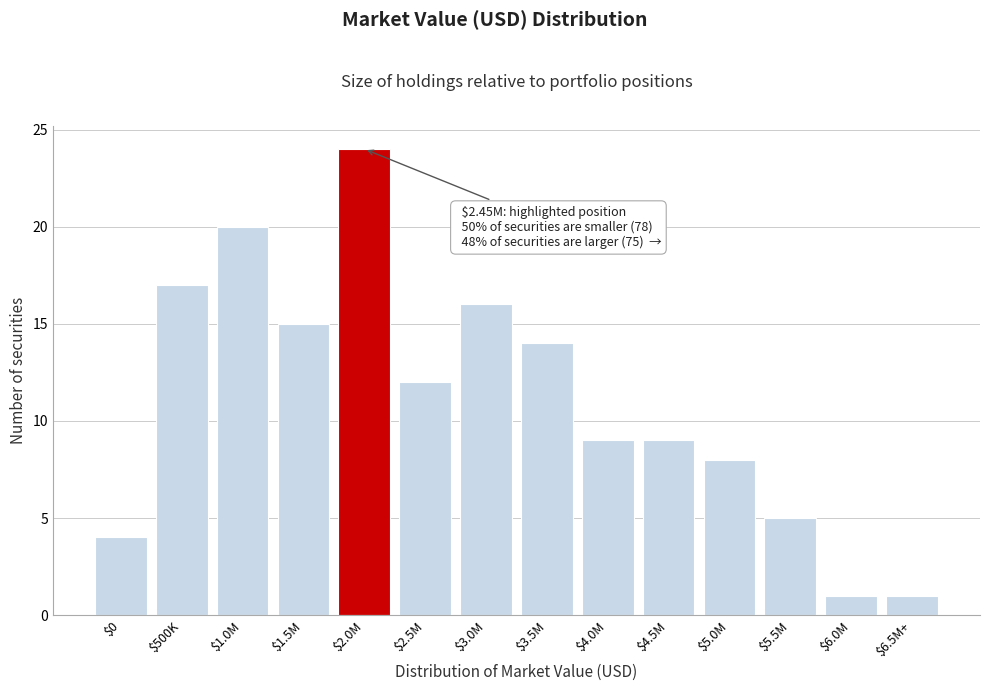

Reading left to right, list all the values displayed in this chart.

4	17	20	15	24	12	16	14	9	9	8	5	1	1